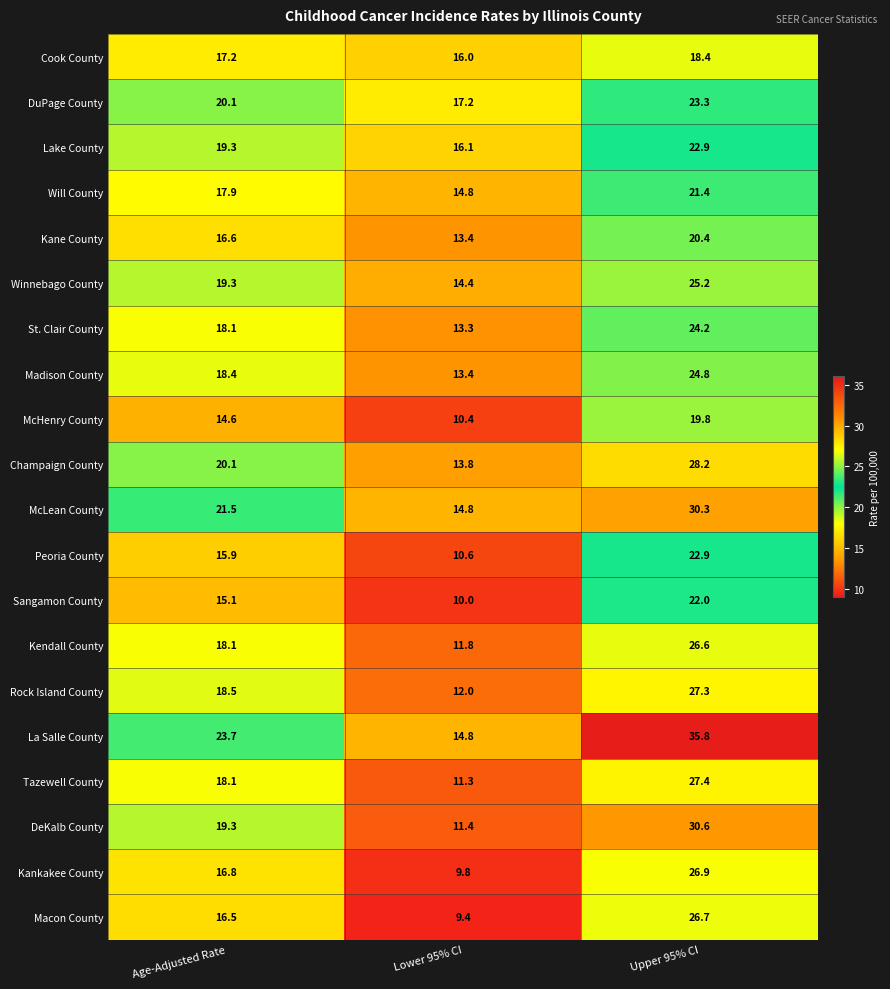

Between Lower 95% CI and Upper 95% CI, which series saw the biggest shift?

La Salle County